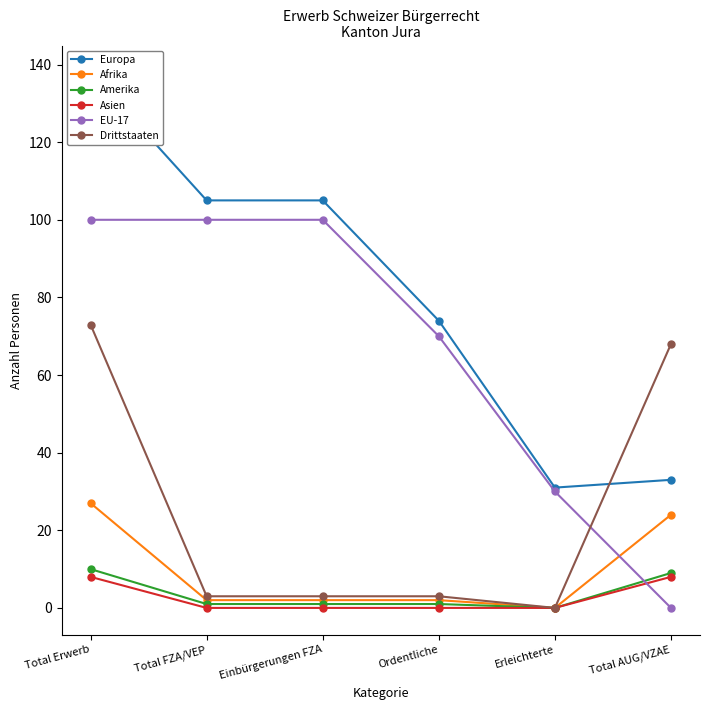

True or false: EU-17 has a value of 8 at Erleichterte.

False